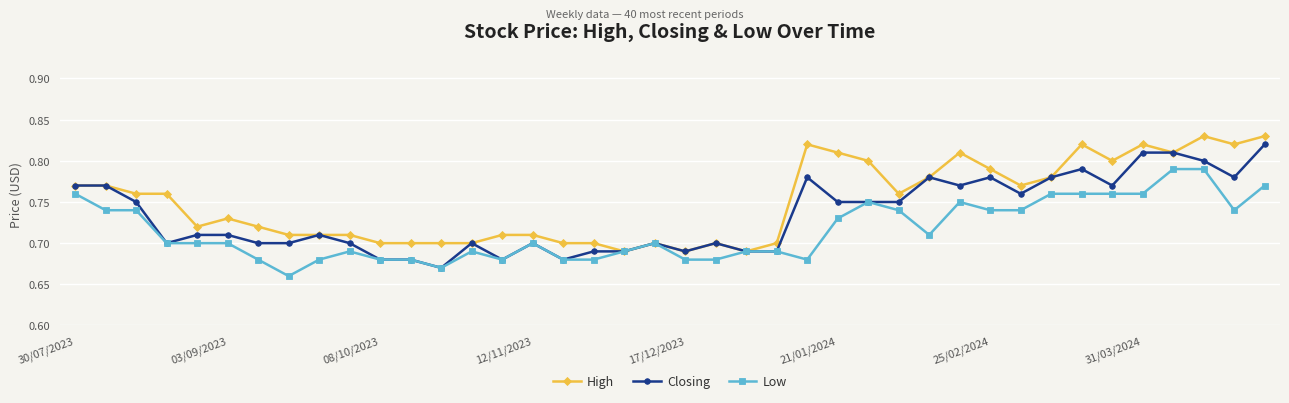

At how many categories does at least one series exceed 0?

40